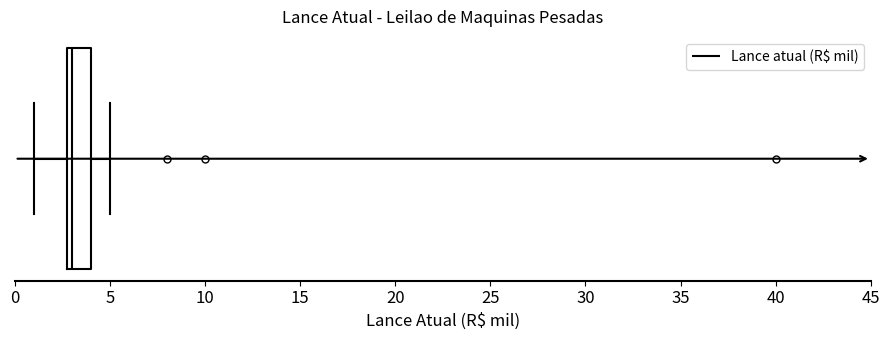

Read this box plot against the x-axis: the position of the median line, the range covered by the box, and the ends of both whiskers. The values are not printed on the chart, so give them approximately, as read against the axis.

median 3 (just right of the box's left edge), box 3 to 4, whiskers 1 to 5